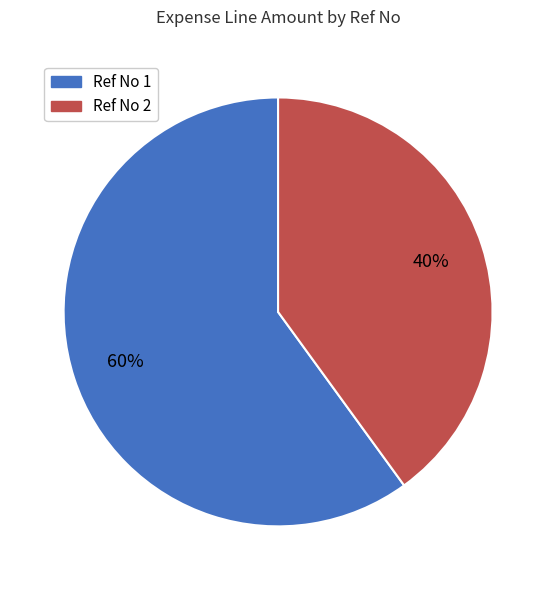

Does Ref No 1 account for over 50% of the chart?

Yes